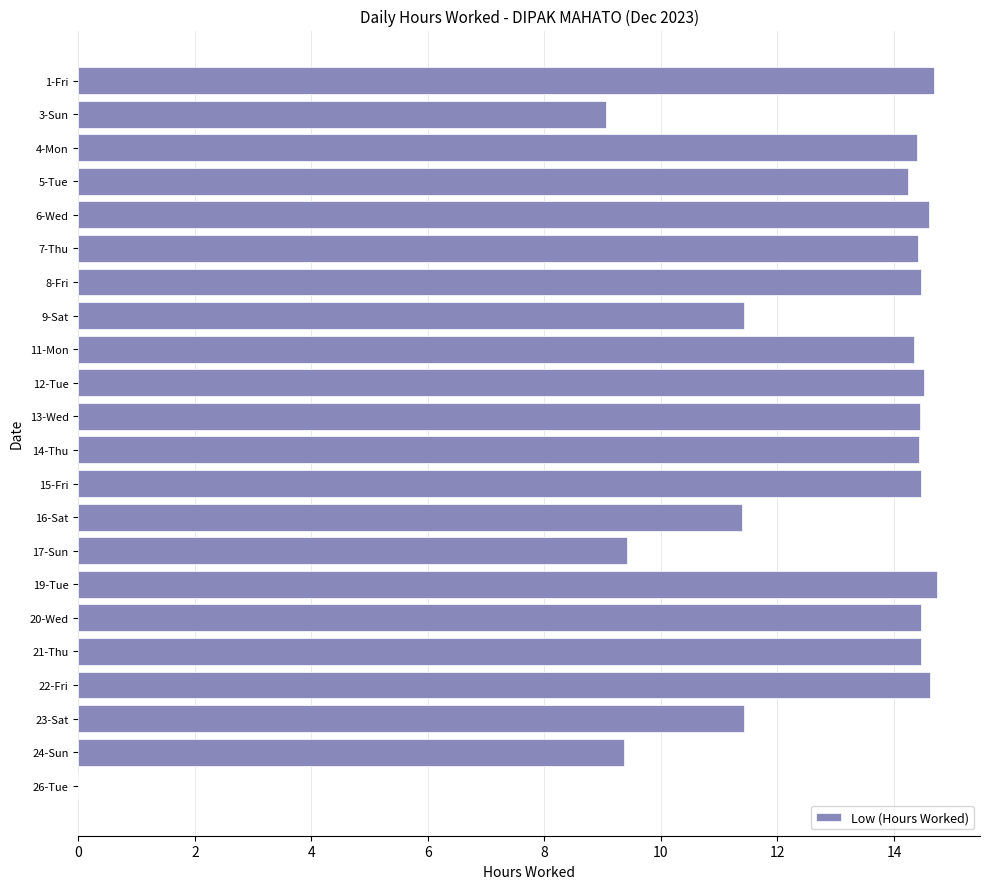

True or false: the data shows 14.5 at 15-Fri.

True